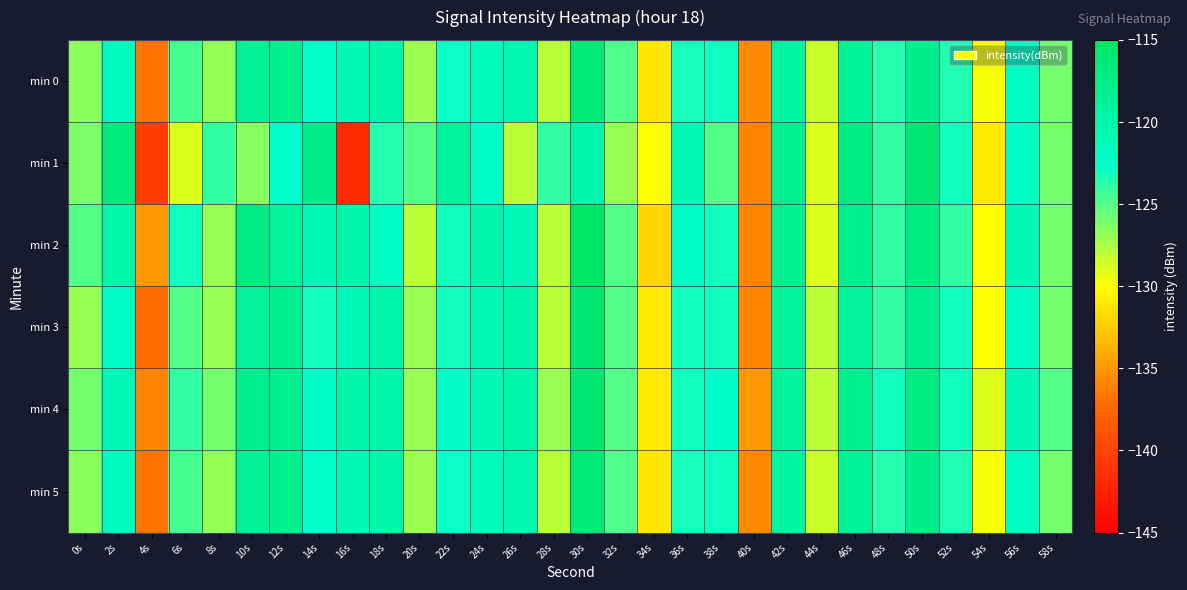

Reading left to right, what are all the values shown in this chart?

min 0: 0s=-126.6	2s=-121.6	4s=-136.8	6s=-124.6	8s=-126.8	10s=-118.6	12s=-118.0	14s=-122.3	16s=-120.9	18s=-120.0	20s=-127.1	22s=-122.8	24s=-121.1	26s=-120.4	28s=-127.9	30s=-116.4	32s=-124.9	34s=-131.1	36s=-123.2	38s=-122.9	40s=-135.7	42s=-119.4	44s=-128.4	46s=-118.6	48s=-123.6	50s=-117.6	52s=-123.5	54s=-129.8	56s=-121.7	58s=-125.9
min 1: 0s=-126.1	2s=-116.7	4s=-140.5	6s=-129.0	8s=-123.9	10s=-126.4	12s=-122.5	14s=-117.7	16s=-141.9	18s=-123.5	20s=-125.0	22s=-119.0	24s=-122.0	26s=-128.0	28s=-124.0	30s=-120.0	32s=-127.0	34s=-130.0	36s=-121.0	38s=-125.0	40s=-136.0	42s=-118.0	44s=-129.0	46s=-117.0	48s=-124.0	50s=-116.0	52s=-123.0	54s=-131.0	56s=-122.0	58s=-126.0
min 2: 0s=-125.0	2s=-120.0	4s=-135.0	6s=-123.0	8s=-127.0	10s=-117.0	12s=-119.0	14s=-121.0	16s=-120.0	18s=-122.0	20s=-128.0	22s=-123.0	24s=-120.0	26s=-121.0	28s=-128.0	30s=-115.0	32s=-125.0	34s=-132.0	36s=-122.0	38s=-123.0	40s=-136.0	42s=-118.0	44s=-129.0	46s=-118.0	48s=-124.0	50s=-117.0	52s=-124.0	54s=-130.0	56s=-121.0	58s=-126.0
min 3: 0s=-127.0	2s=-122.0	4s=-137.0	6s=-125.0	8s=-127.0	10s=-119.0	12s=-118.0	14s=-123.0	16s=-121.0	18s=-120.0	20s=-127.0	22s=-123.0	24s=-121.0	26s=-120.0	28s=-128.0	30s=-116.0	32s=-125.0	34s=-131.0	36s=-123.0	38s=-123.0	40s=-136.0	42s=-119.0	44s=-128.0	46s=-119.0	48s=-124.0	50s=-118.0	52s=-123.0	54s=-130.0	56s=-122.0	58s=-126.0
min 4: 0s=-126.0	2s=-121.0	4s=-136.0	6s=-124.0	8s=-126.0	10s=-118.0	12s=-118.0	14s=-122.0	16s=-120.0	18s=-120.0	20s=-127.0	22s=-122.0	24s=-121.0	26s=-120.0	28s=-127.0	30s=-116.0	32s=-125.0	34s=-131.0	36s=-123.0	38s=-122.0	40s=-135.0	42s=-119.0	44s=-128.0	46s=-118.0	48s=-123.0	50s=-117.0	52s=-123.0	54s=-129.0	56s=-121.0	58s=-125.0
min 5: 0s=-126.6	2s=-121.6	4s=-136.8	6s=-124.6	8s=-126.8	10s=-118.6	12s=-118.0	14s=-122.3	16s=-120.9	18s=-120.0	20s=-127.1	22s=-122.8	24s=-121.1	26s=-120.4	28s=-127.9	30s=-116.4	32s=-124.9	34s=-131.1	36s=-123.2	38s=-122.9	40s=-135.7	42s=-119.4	44s=-128.4	46s=-118.6	48s=-123.6	50s=-117.6	52s=-123.5	54s=-129.8	56s=-121.7	58s=-125.9